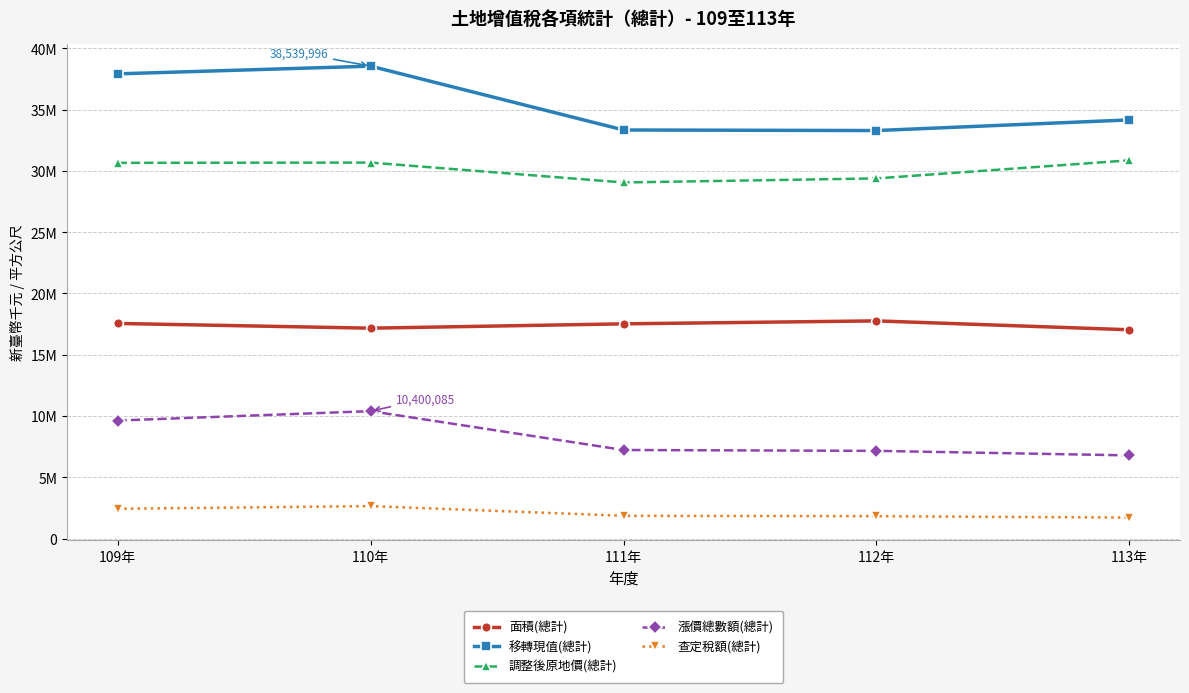

True or false: 漲價總數額(總計) and 移轉現值(總計) cross at least once.

False